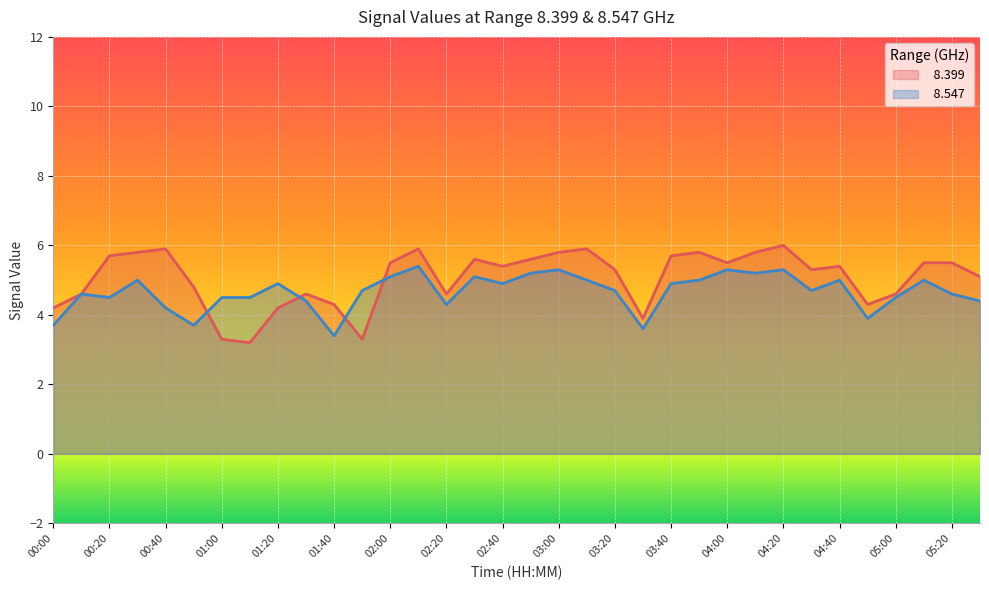

Between 03:40 and 04:30, which is larger?

03:40